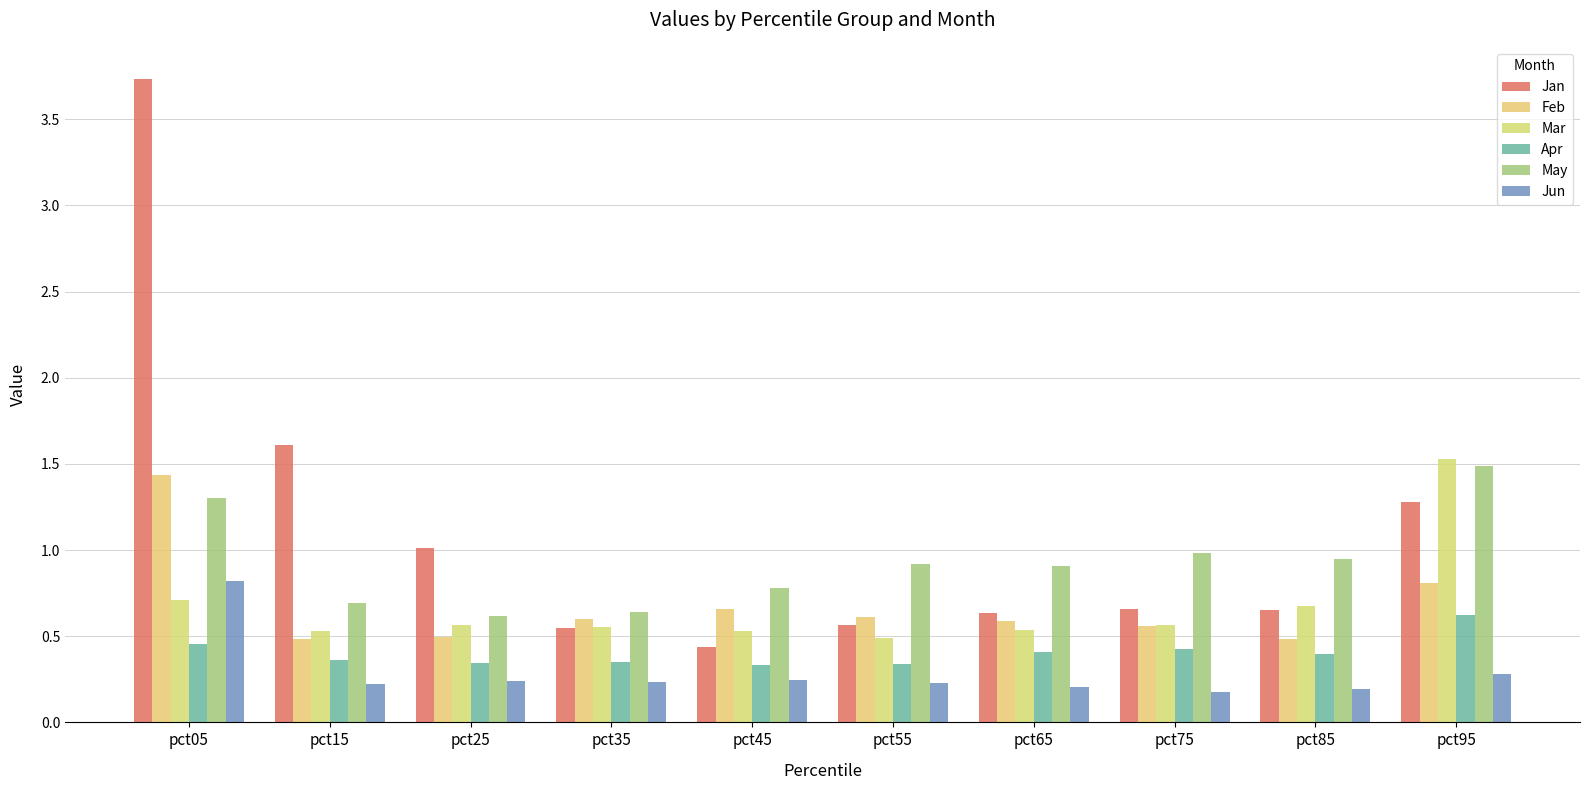

Count the number of data series in this chart.

6